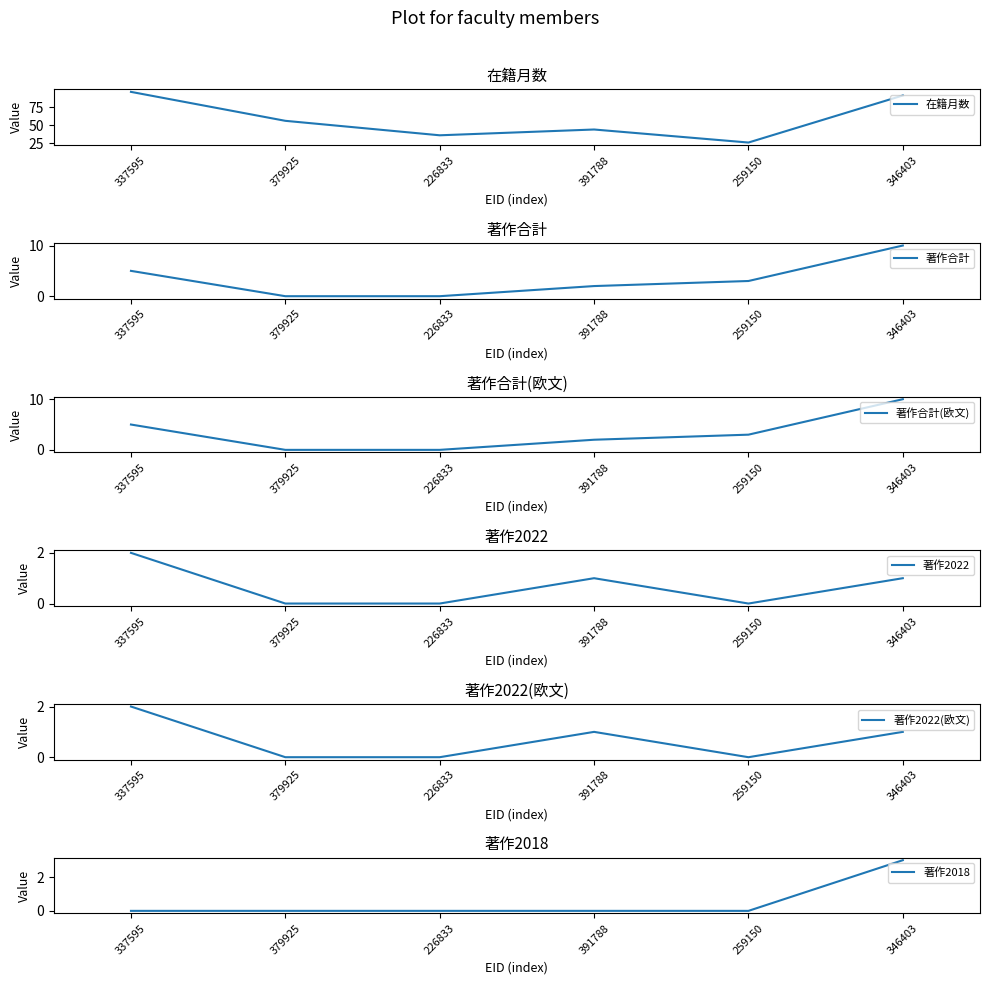

Rank the series at 346403 from highest to lowest value.

在籍月数, 著作合計, 著作合計(欧文), 著作2018, 著作2022, 著作2022(欧文)